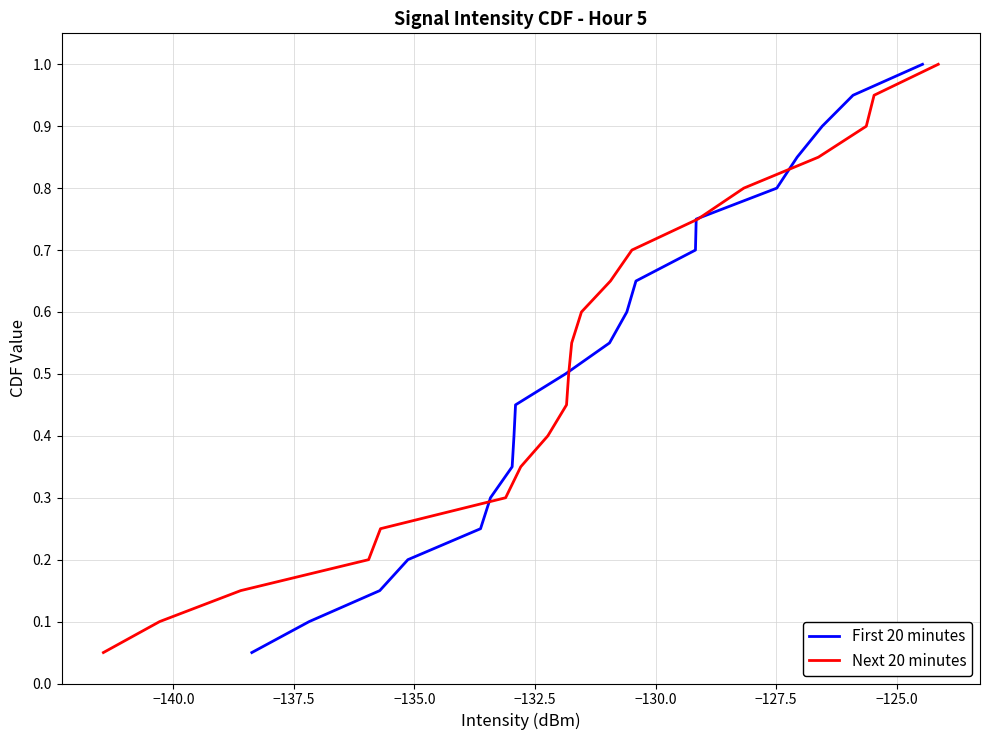

What is the value of the Next 20 minutes point at the 5th from the left?

0.2